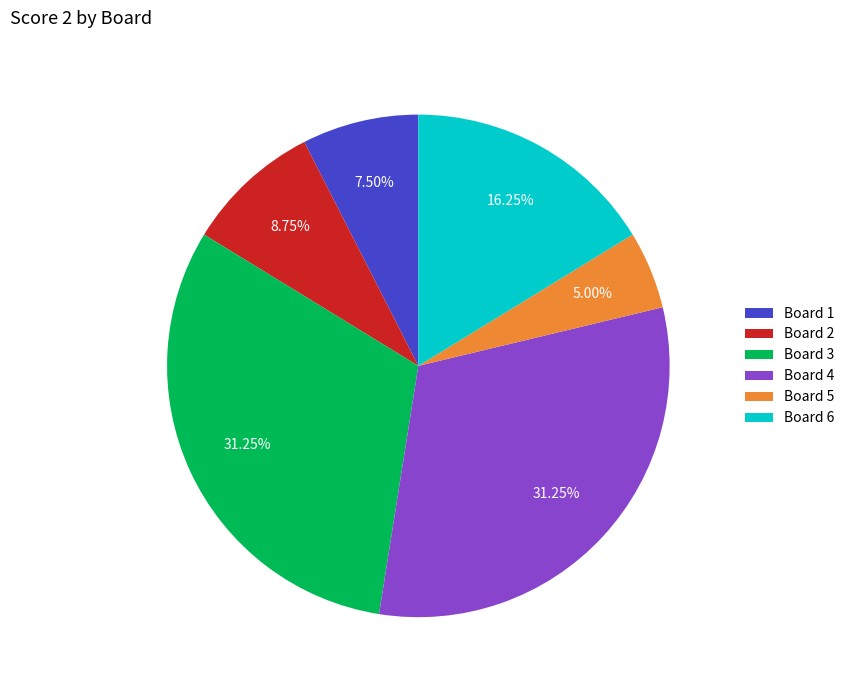

What is the ratio of the value at Board 6 to the value at Board 5?

3.2